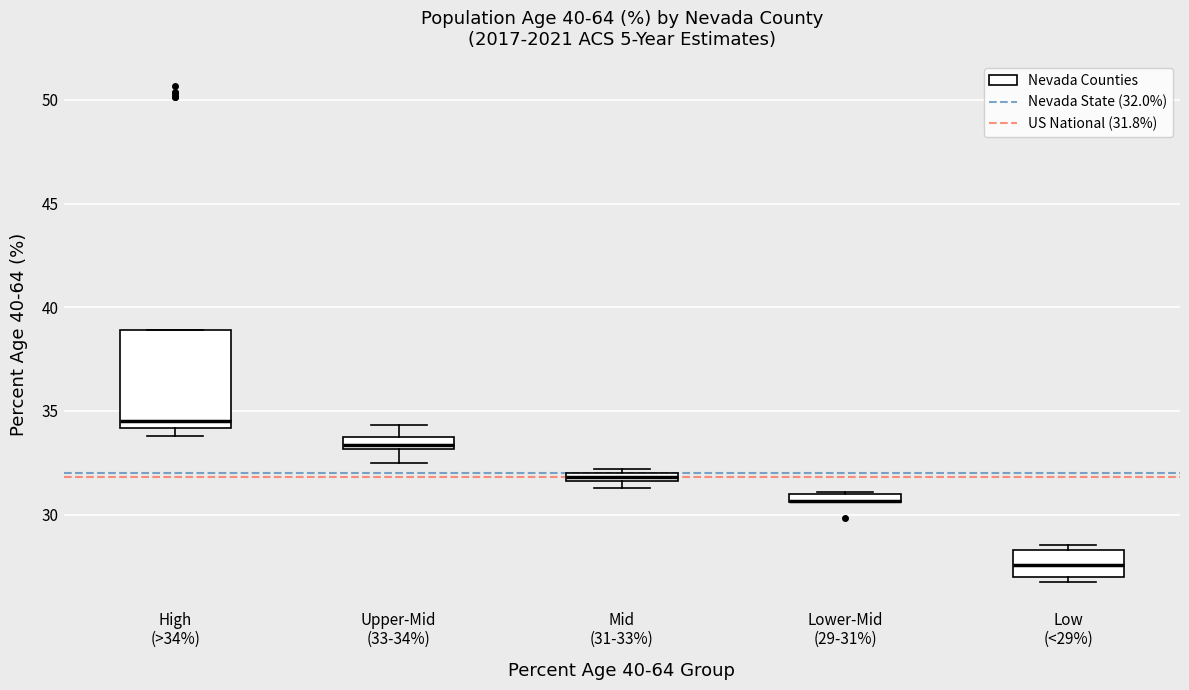

Where is the upper edge of the box for High (>34%) on the y-axis? The values are not printed on the chart, so give them approximately, as read against the axis.

39.0